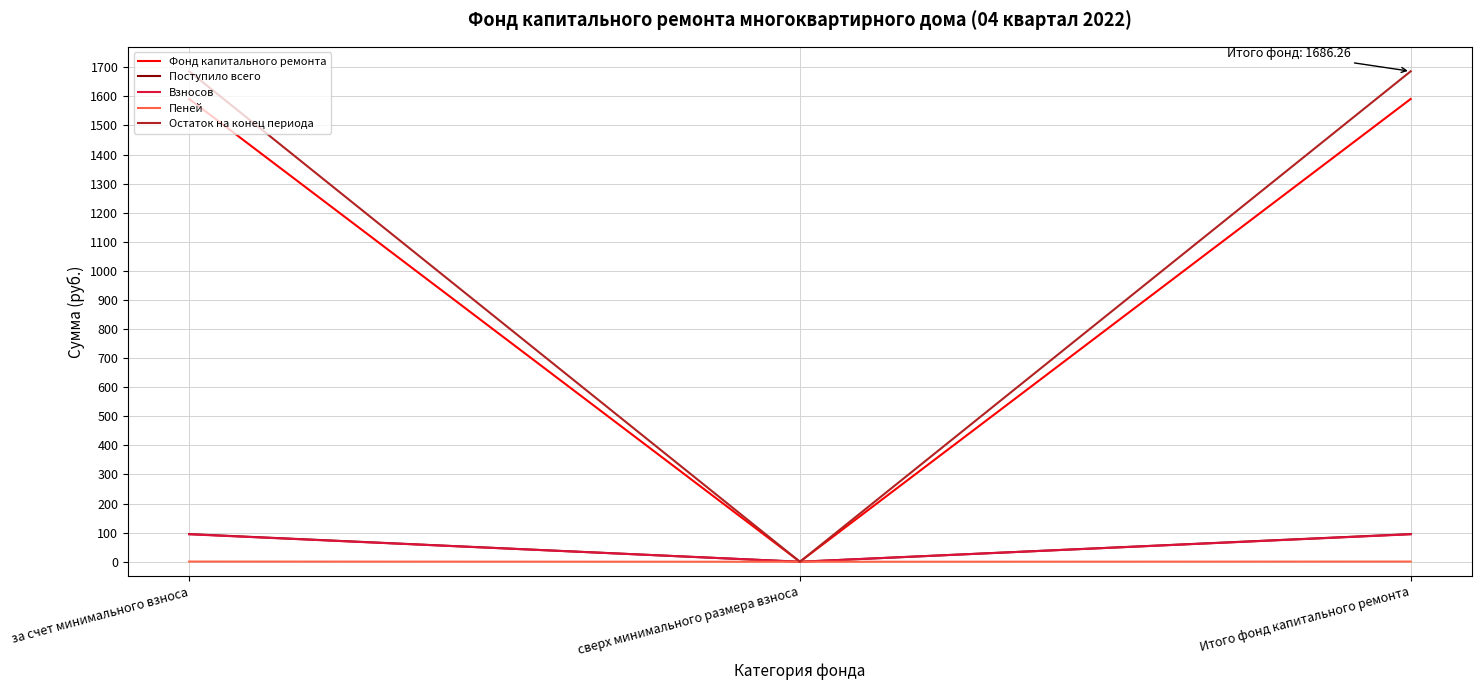

Is the value of Фонд капитального ремонта at за счет минимального взноса greater than the value of Взносов at сверх минимального размера взноса?

Yes